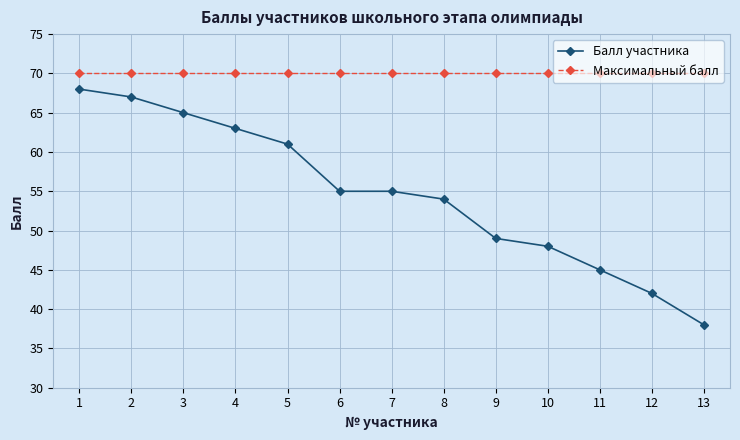

What is the difference between the maximum and minimum values in the Балл участника series?

30